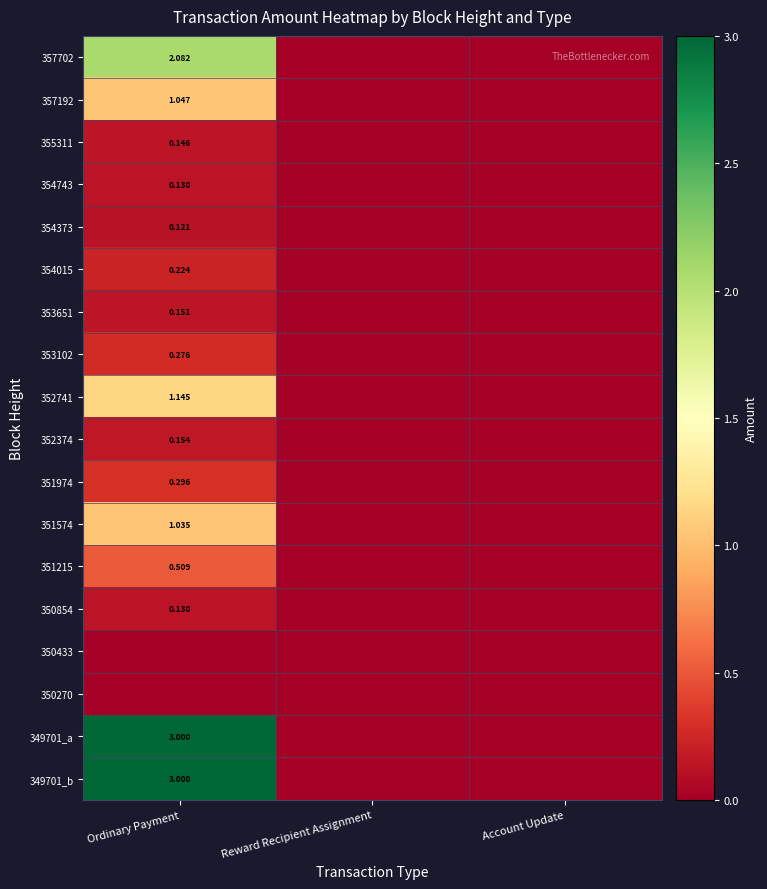

Which series has the largest total across all categories?

349701_a